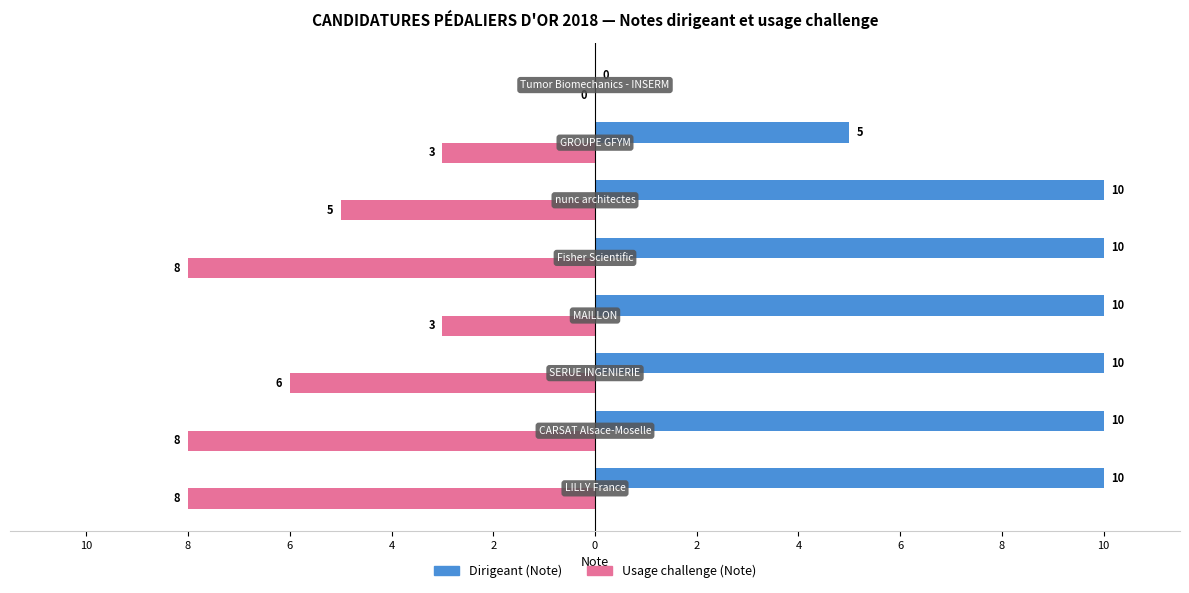

What are all the series names shown in the legend?

Dirigeant (Note), Usage challenge (Note)